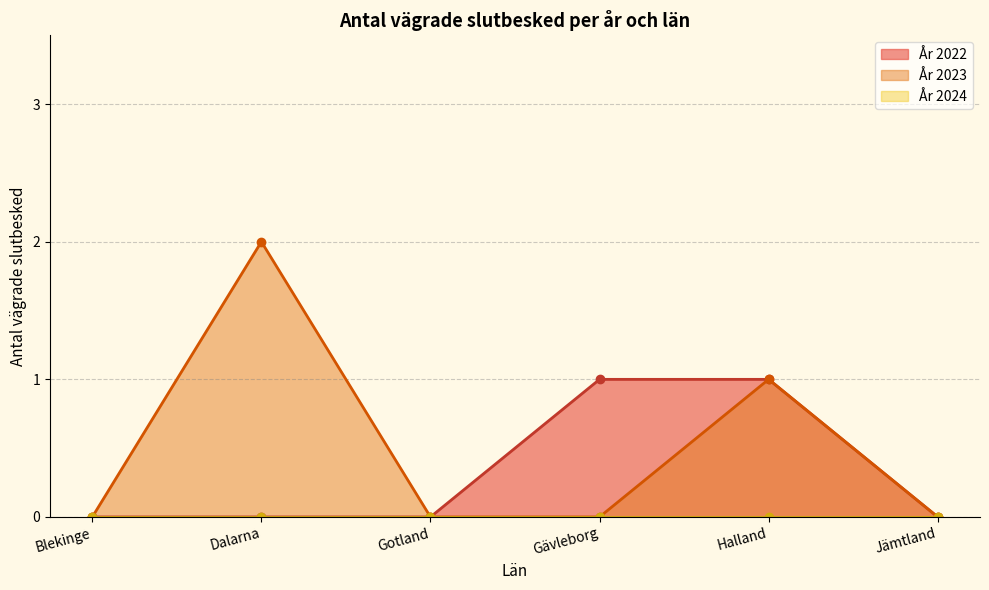

True or false: År 2022 and År 2023 cross at least once.

False